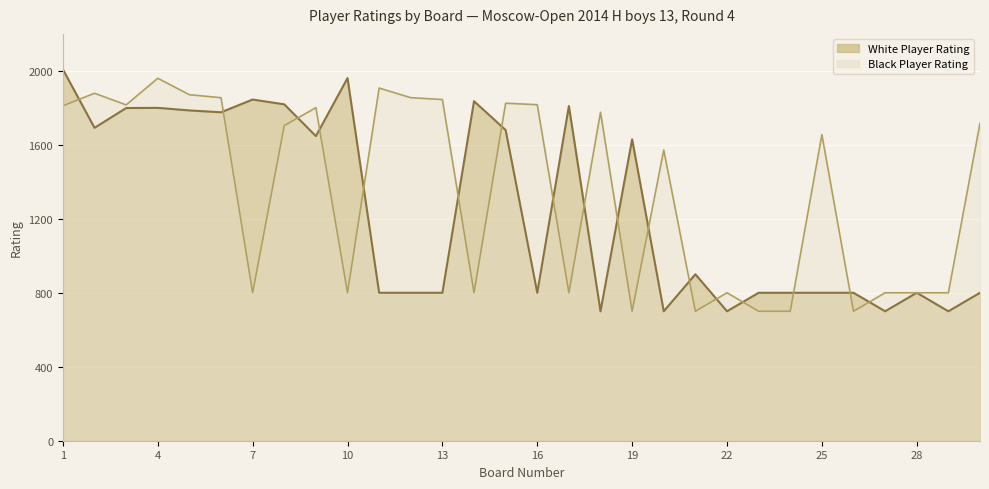

What is the average value of the Black Player Rating series?

1352